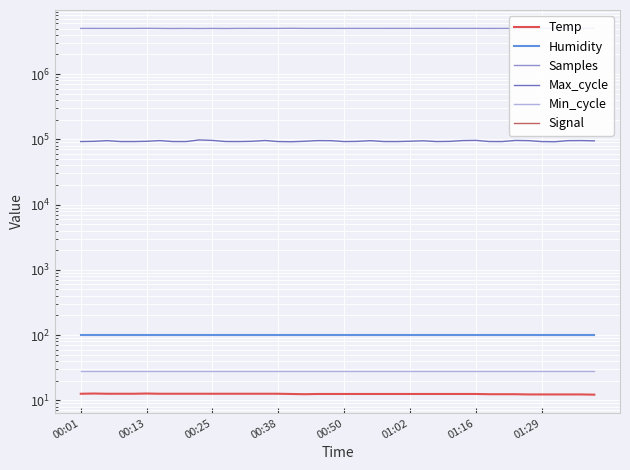

What is the total value across all series at 38?

5111566.2